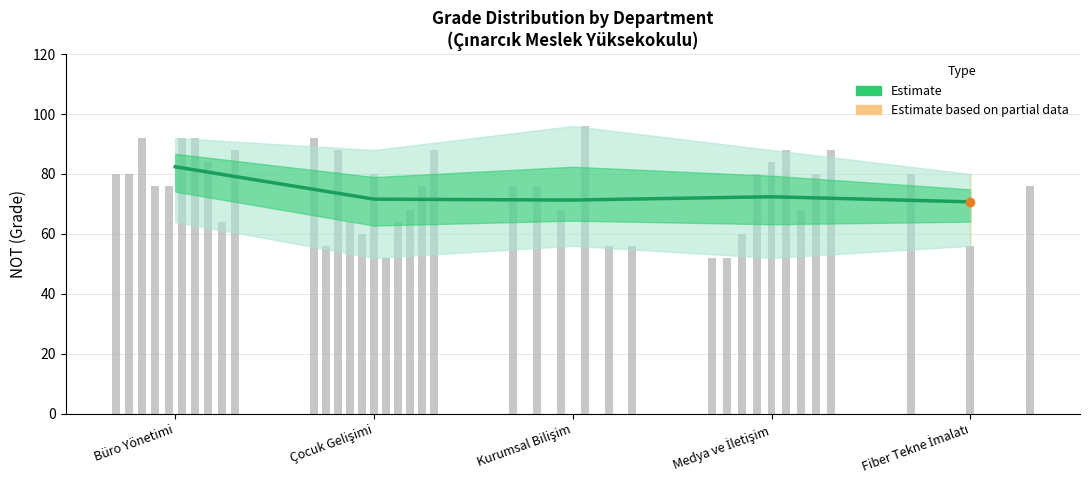

How many values are below 71?

1